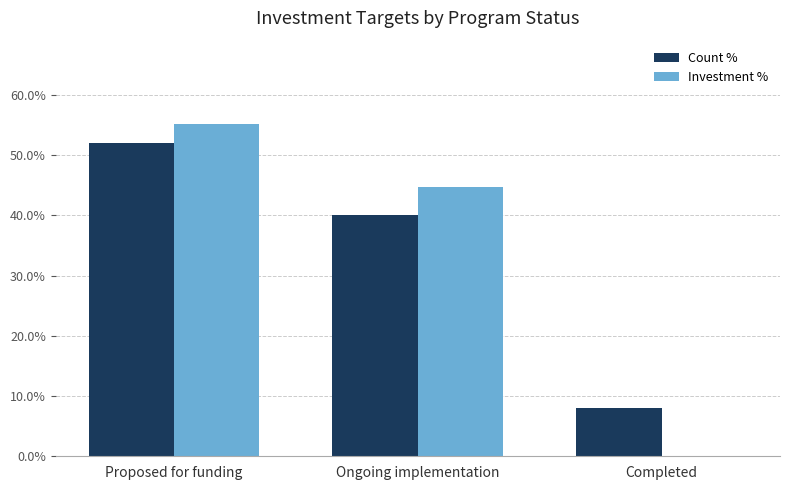

What is the sum of all Investment % values?

100.0